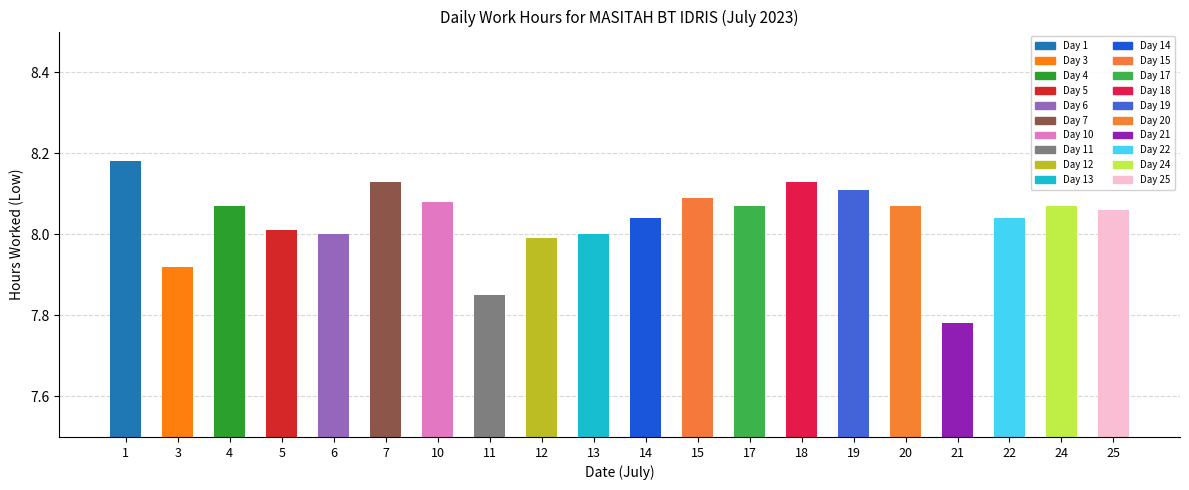

At which category does the chart reach its minimum across all series?

21